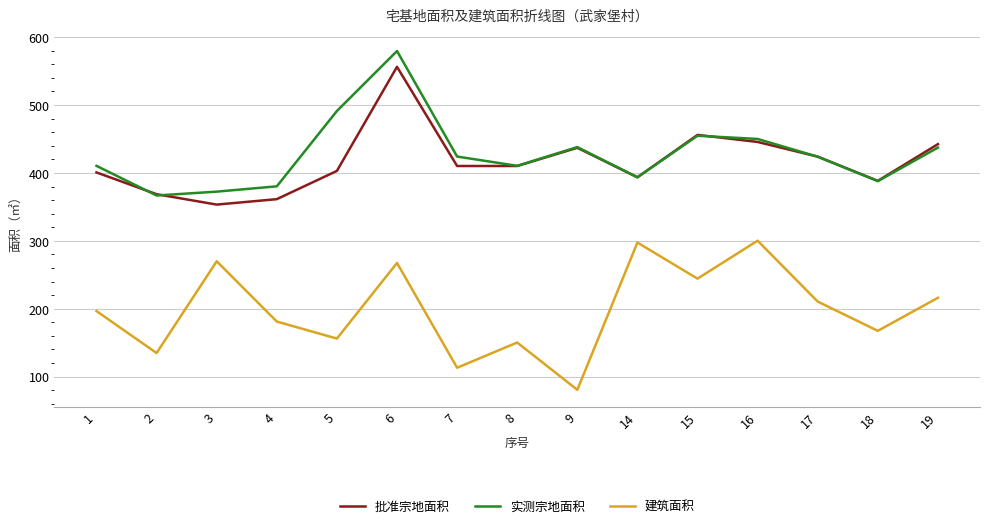

The value of 实测宗地面积 at 7 is 424.1. True or false?

True